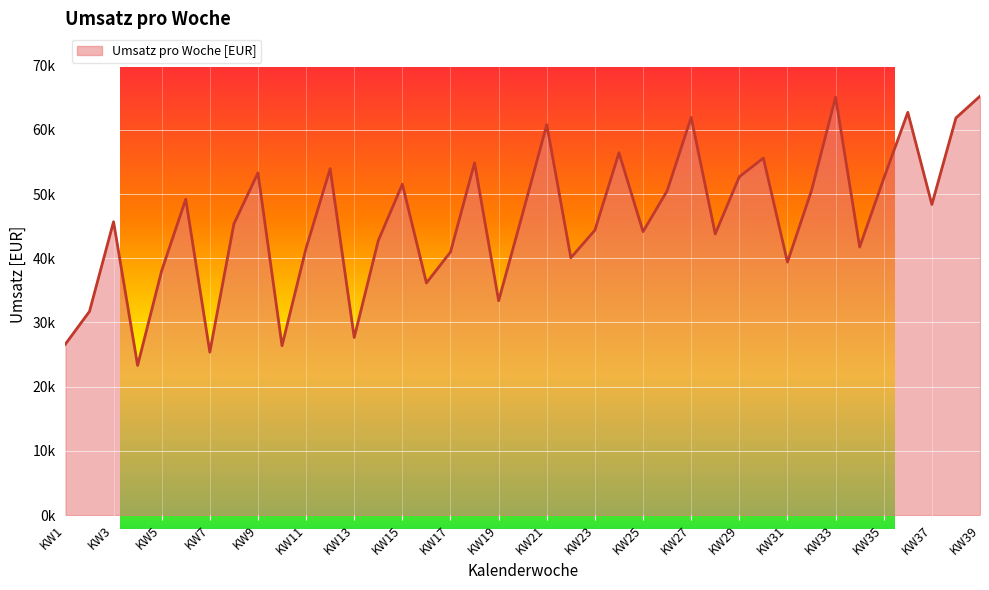

Does the chart display data point markers on the line(s)?

No